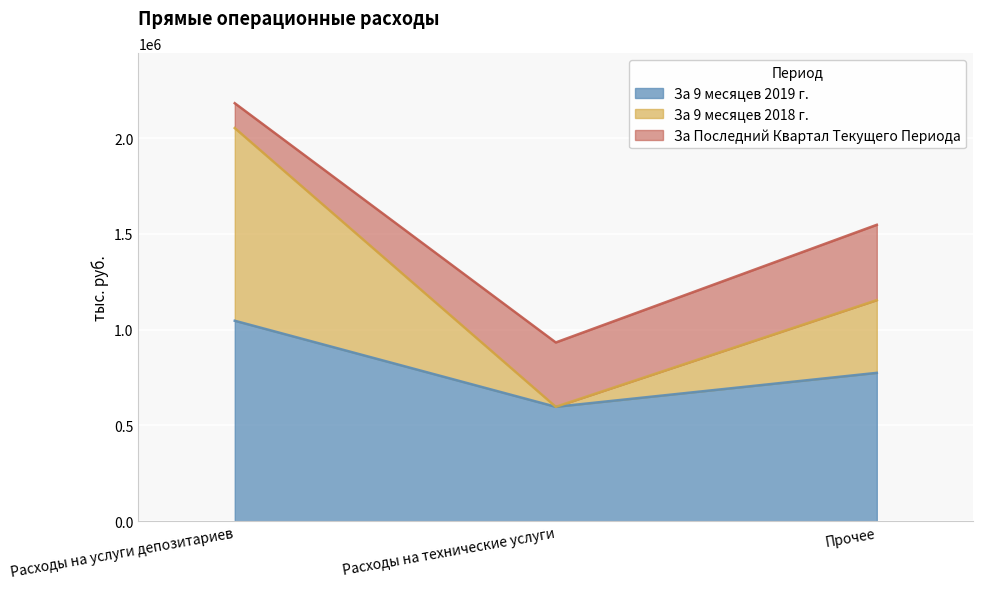

List the labels in order of За 9 месяцев 2019 г. value, smallest first.

Расходы на технические услуги, Прочее, Расходы на услуги депозитариев